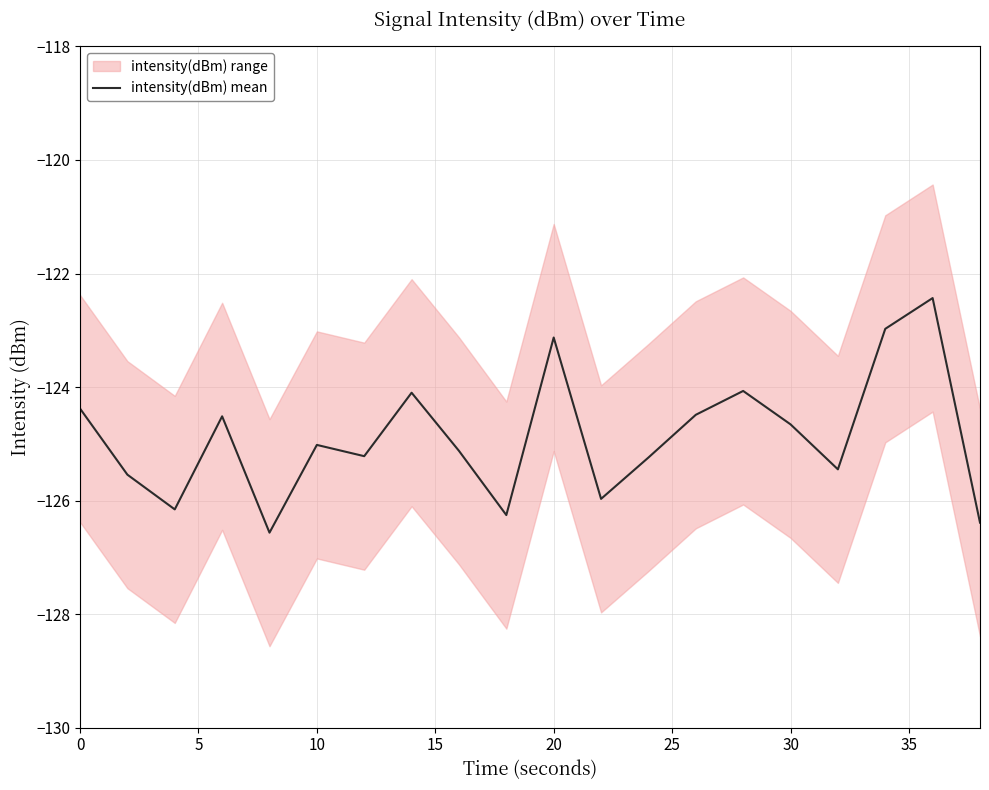

What is the lowest value of the intensity(dBm) mean series?

-126.6